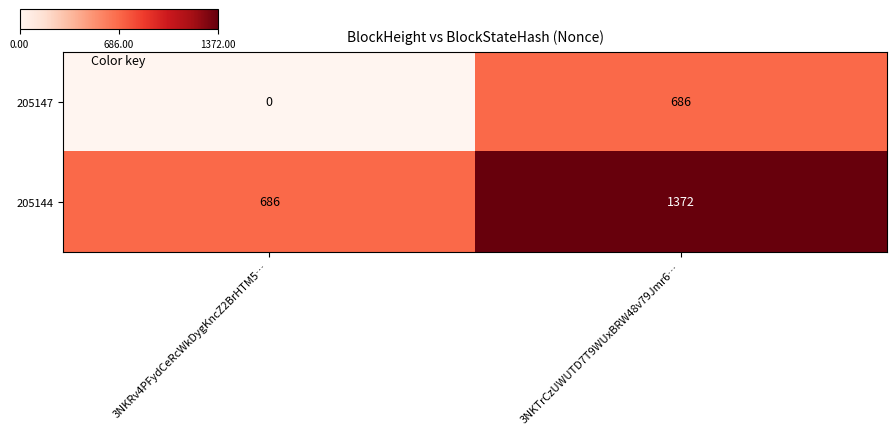

List the series in order of their peak value, lowest first.

205147, 205144